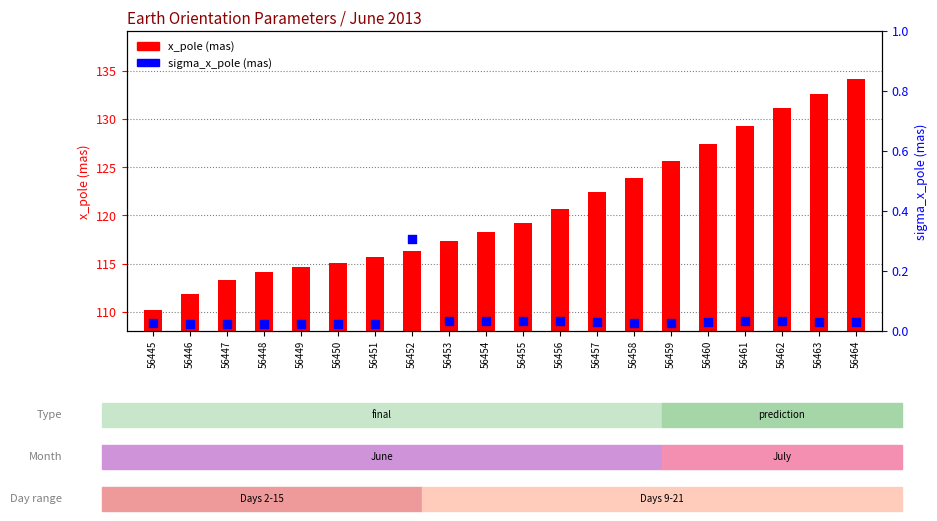

Which series has the widest spread of Y values?

x_pole